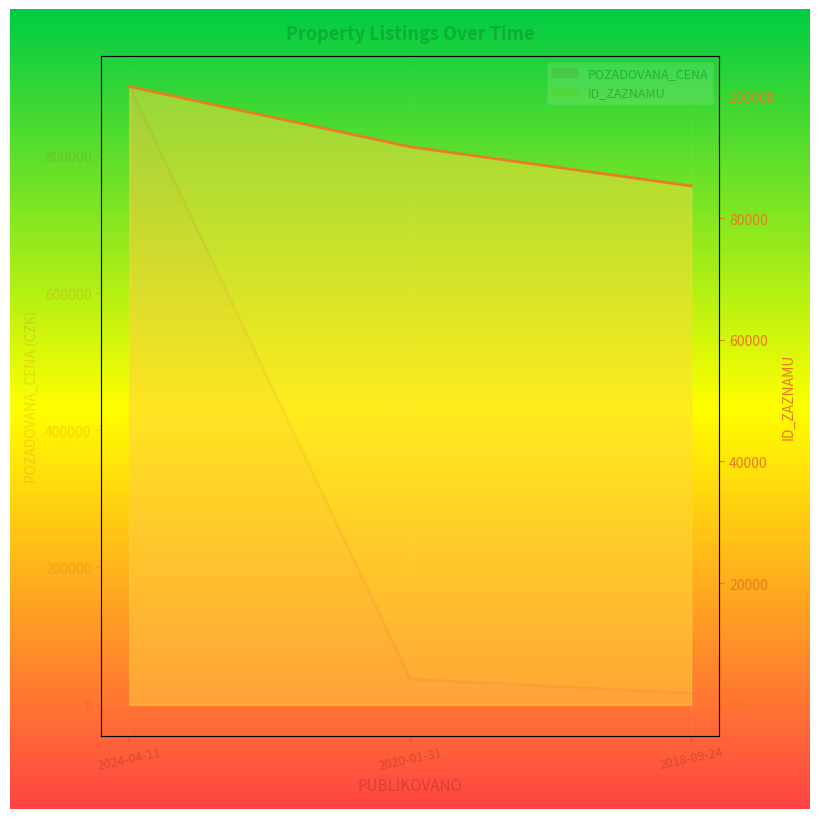

How many lines are shown in the chart?

2